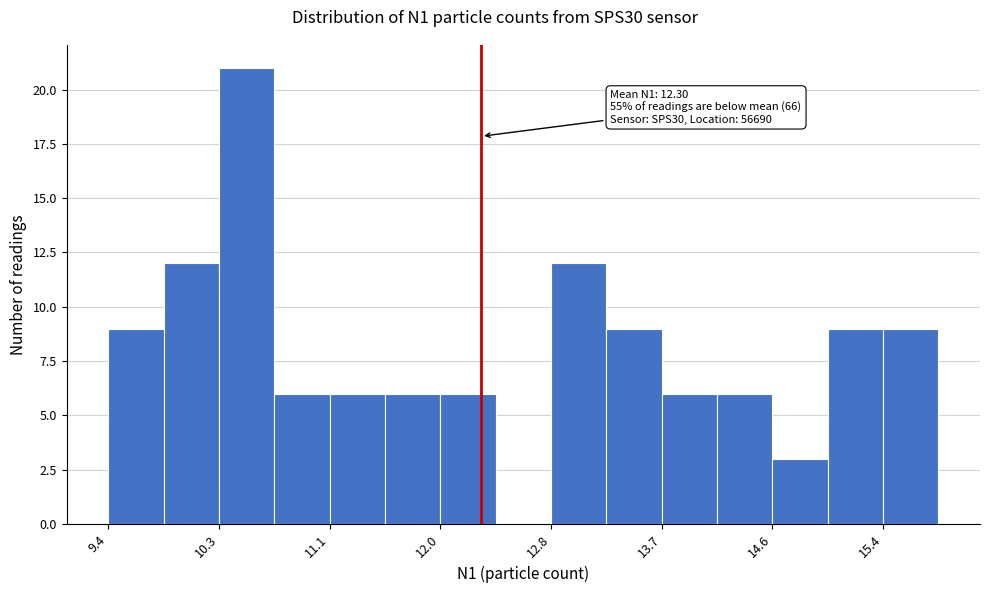

Over which range of the x-axis is the bar tallest?

10.3 to 10.7